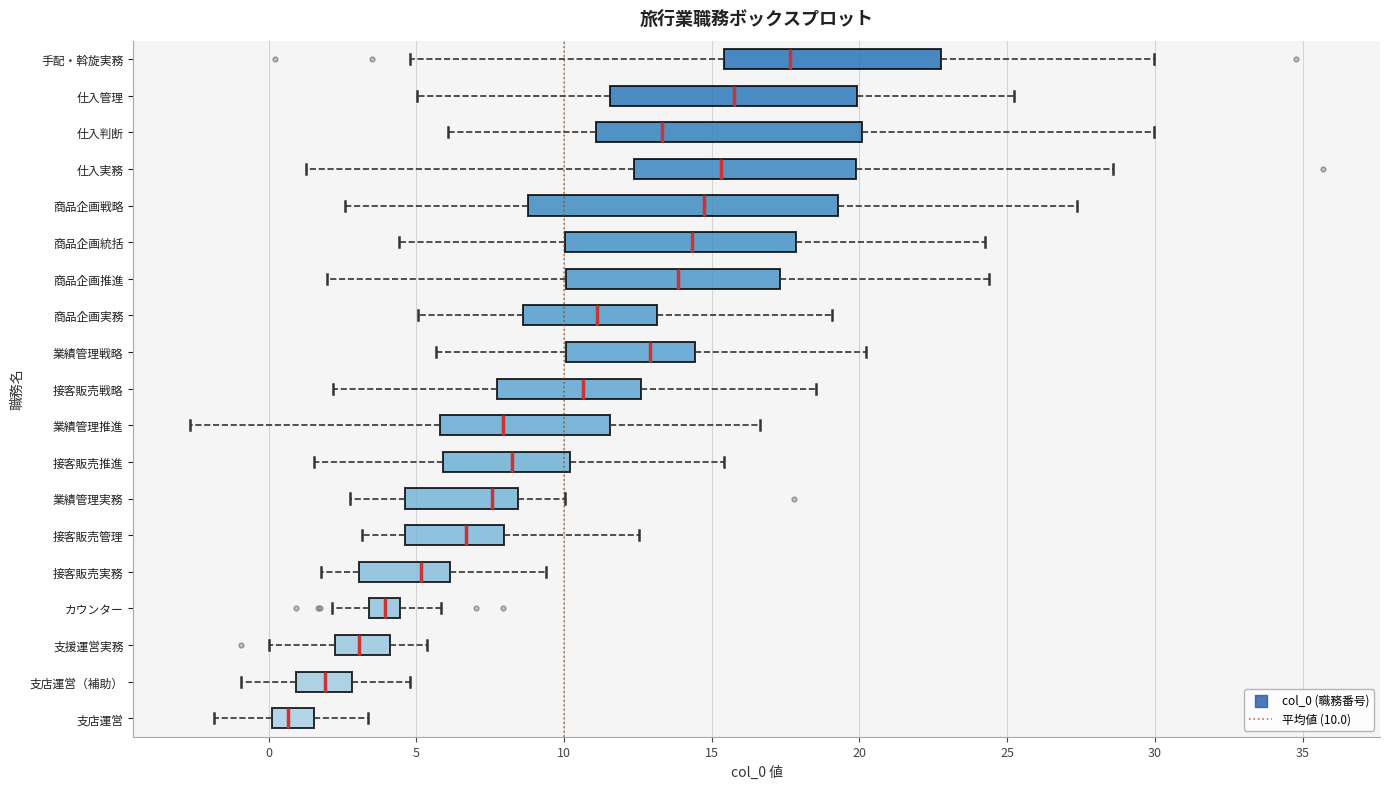

Comparing the boxes themselves (not the whiskers), which one is the widest?

商品企画戦略